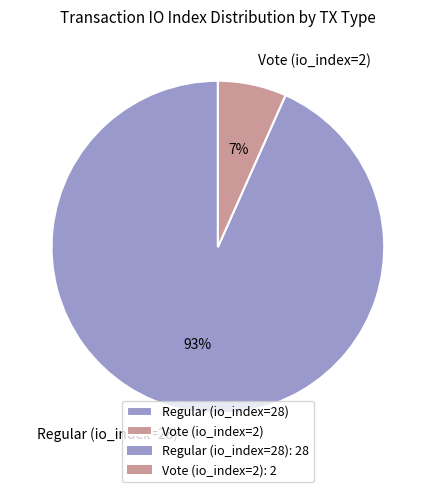

Rank the categories by value from highest to lowest.

Regular (io_index=28), Vote (io_index=2)